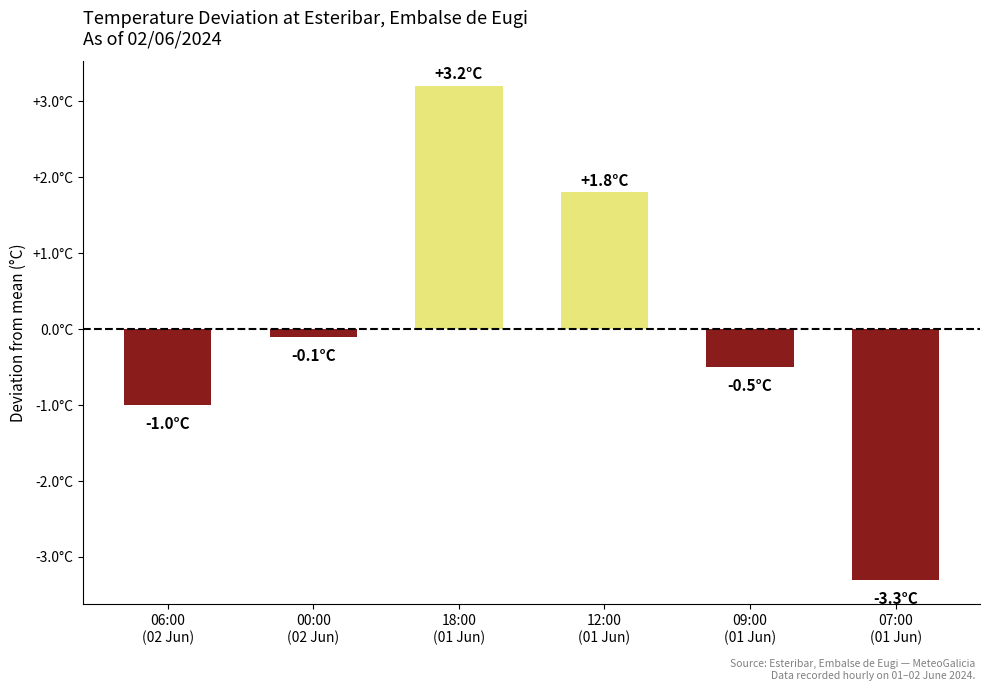

At which label is the value closest to 0?

00:00
(02 Jun)